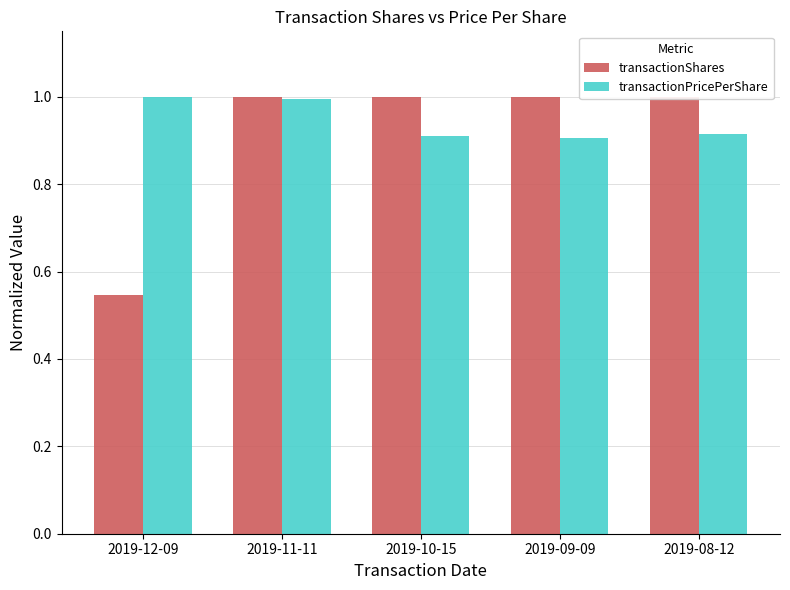

Reading right to left, extract all data points from this chart.

transactionShares: 2019-08-12=1.0	2019-09-09=1.0	2019-10-15=1.0	2019-11-11=1.0	2019-12-09=0.5
transactionPricePerShare: 2019-08-12=0.9	2019-09-09=0.9	2019-10-15=0.9	2019-11-11=1.0	2019-12-09=1.0